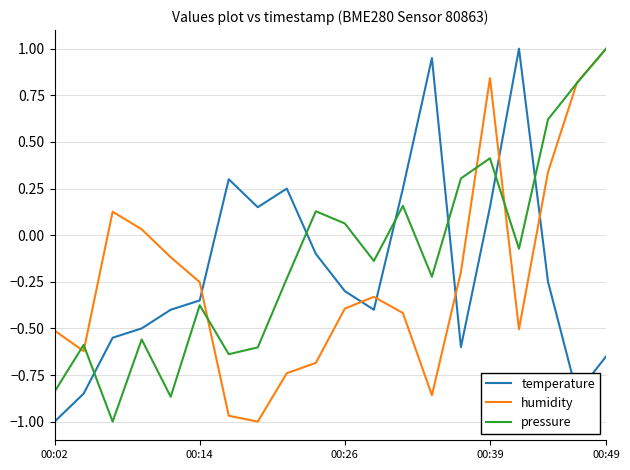

What are all the series names shown in the legend?

temperature, humidity, pressure